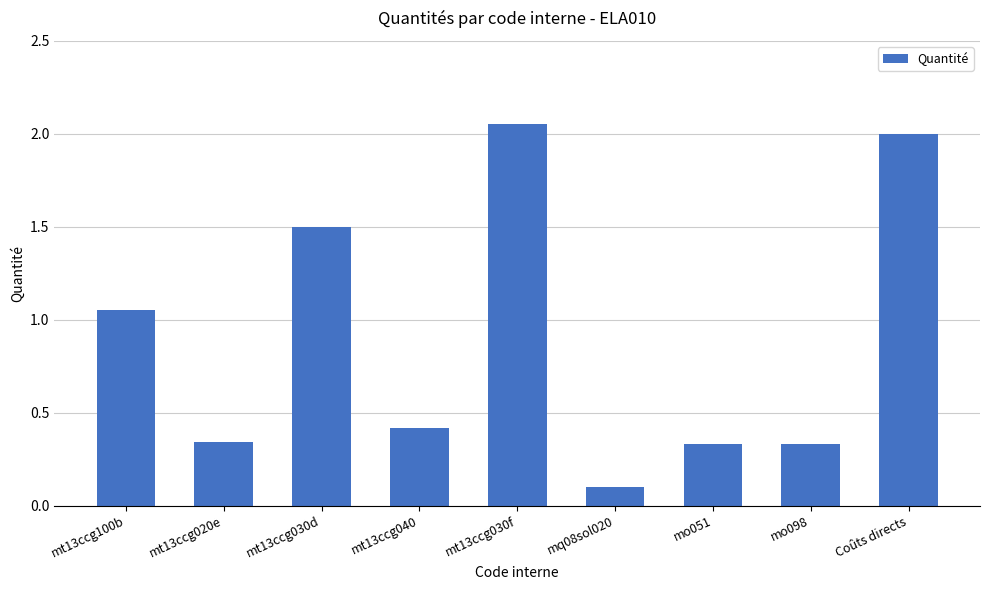

Which has a higher value, mt13ccg040 or Coûts directs?

Coûts directs